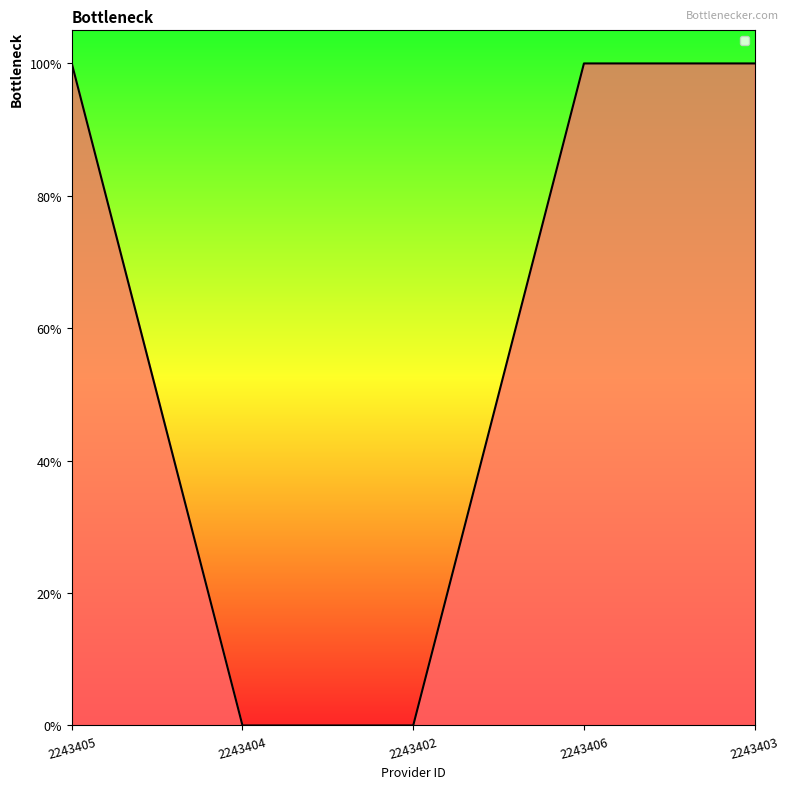

Does the chart have visible grid lines?

No